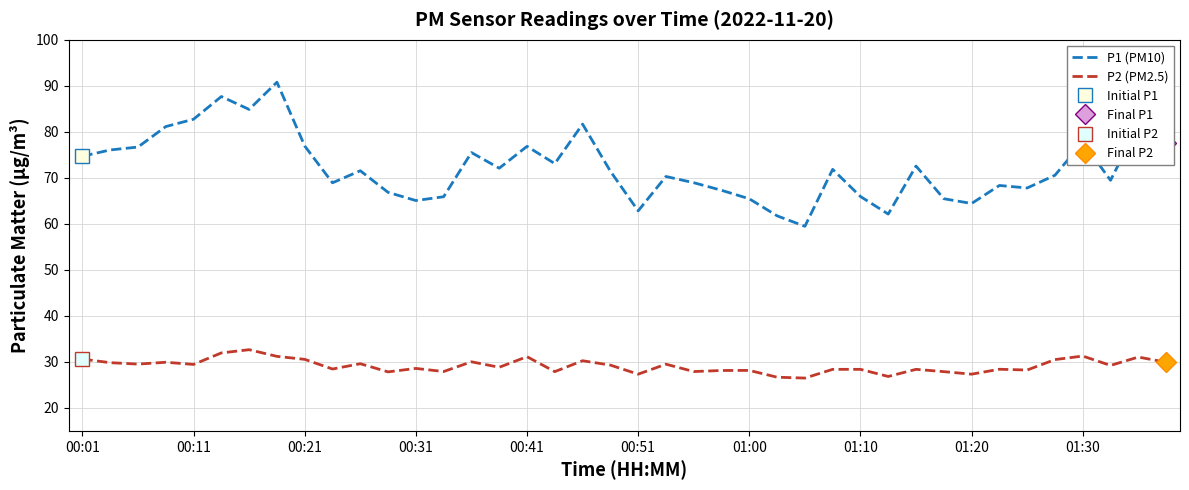

What is the smallest value displayed?

26.5